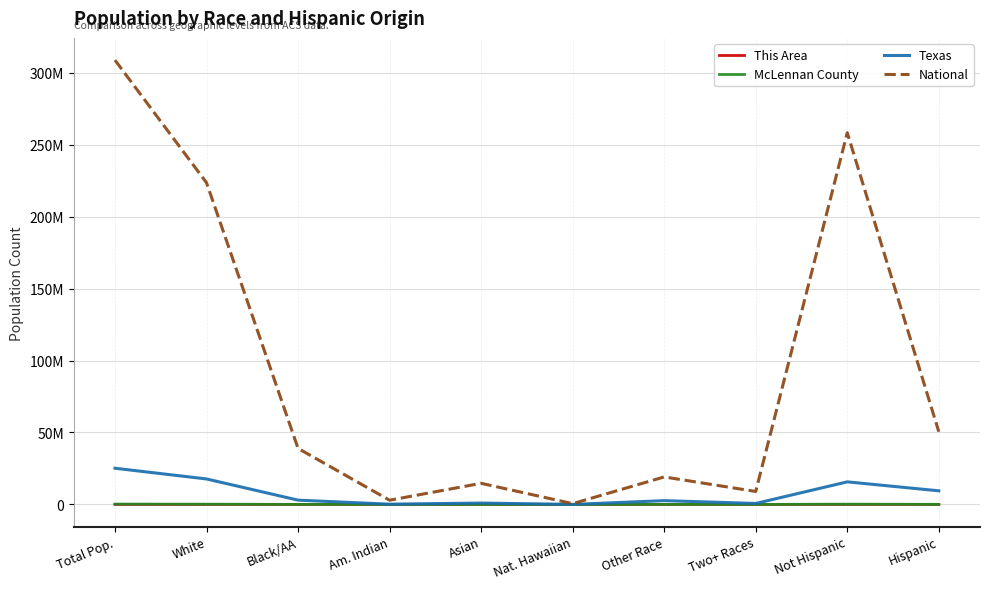

Reading left to right, extract all data points from this chart.

This Area: Total Pop.=4919	White=2493	Black/AA=1425	Am. Indian=33	Asian=75	Nat. Hawaiian=9	Other Race=695	Two+ Races=189	Not Hispanic=3678	Hispanic=1241
McLennan County: Total Pop.=234906	White=164037	Black/AA=34767	Am. Indian=1473	Asian=3220	Nat. Hawaiian=107	Other Race=25497	Two+ Races=5805	Not Hispanic=179435	Hispanic=55471
Texas: Total Pop.=25145561	White=17701552	Black/AA=2979598	Am. Indian=170972	Asian=964596	Nat. Hawaiian=21656	Other Race=2628186	Two+ Races=679001	Not Hispanic=15684640	Hispanic=9460921
National: Total Pop.=308745538	White=223553265	Black/AA=38929319	Am. Indian=2932248	Asian=14674252	Nat. Hawaiian=540013	Other Race=19107368	Two+ Races=9009073	Not Hispanic=258267944	Hispanic=50477594